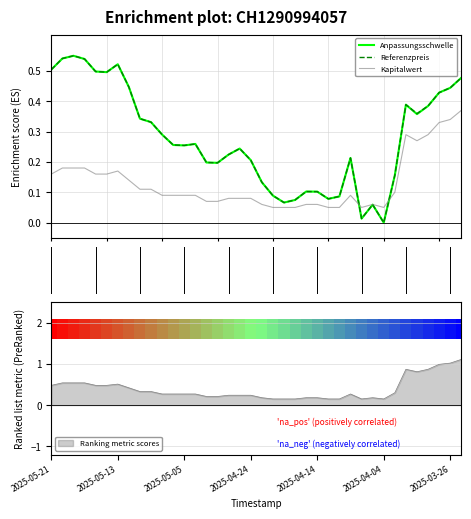

How many intersections are there between Referenzpreis and Kapitalwert?

2